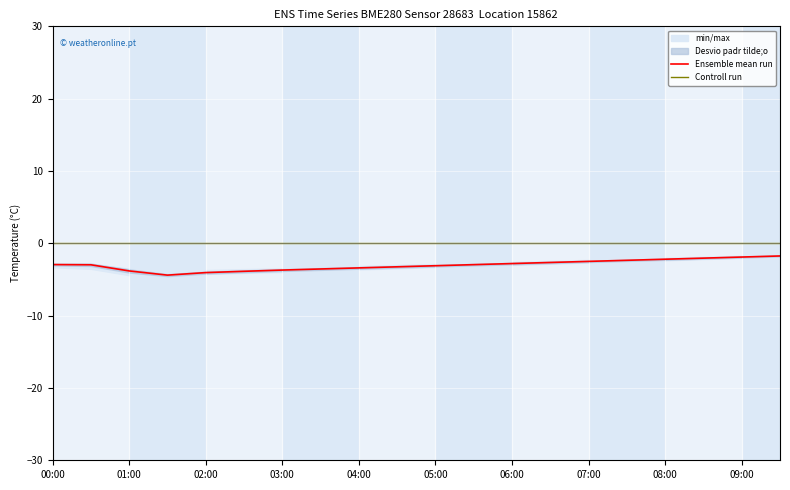

What is the approximate value of Ensemble mean run at 04:00?

-3.4